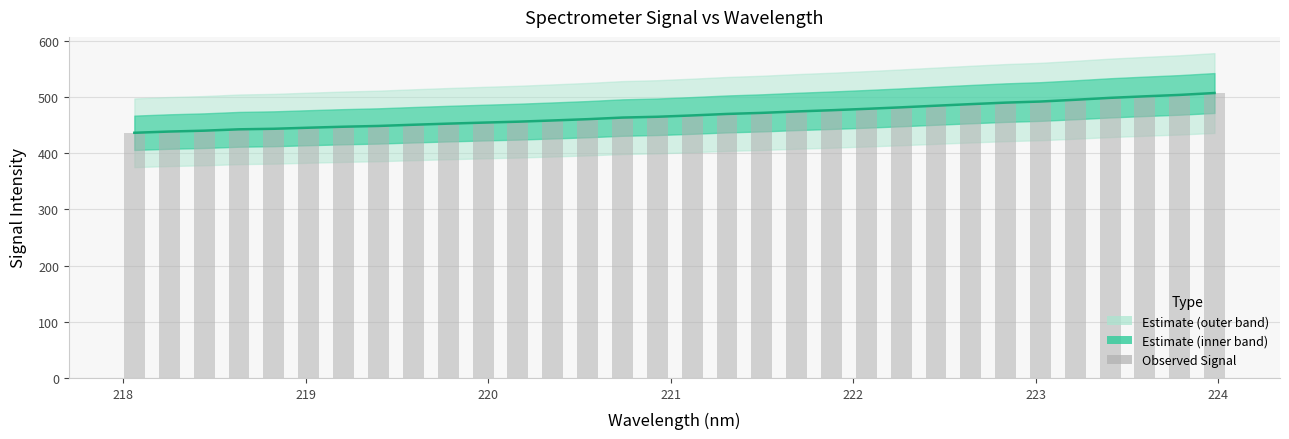

What is the value of the Signal bar at the 32nd from the left?

507.3